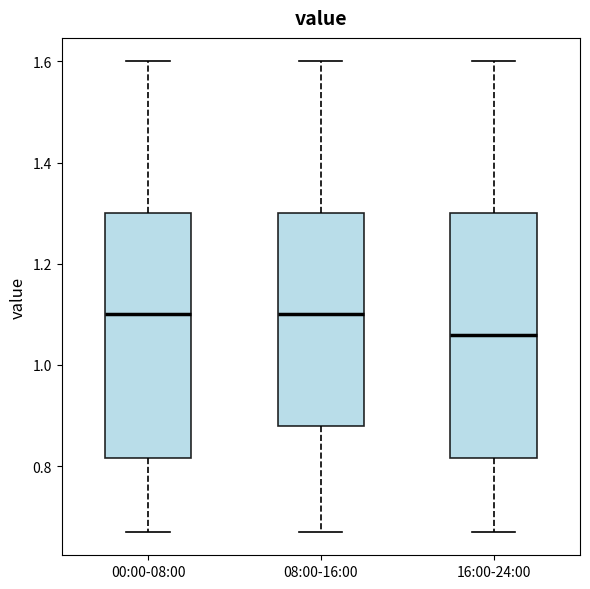

Reading left to right, read every box against the y-axis: the position of its median line, the range the box covers, and the ends of its whiskers. The values are not printed on the chart, so give them approximately, as read against the axis.

00:00-08:00: median 1.10, box 0.82 to 1.30, whiskers 0.68 to 1.60
08:00-16:00: median 1.10, box 0.88 to 1.30, whiskers 0.68 to 1.60
16:00-24:00: median 1.06, box 0.82 to 1.30, whiskers 0.68 to 1.60